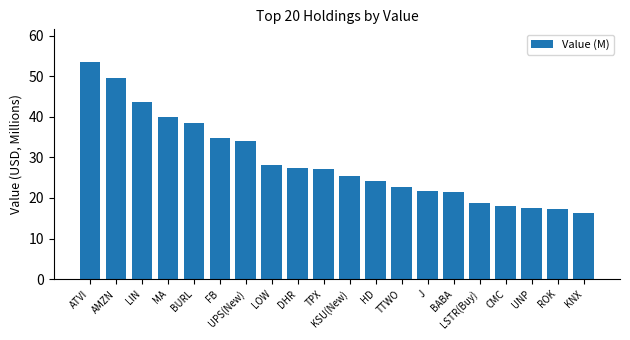

Which category has the highest value across all series?

ATVI